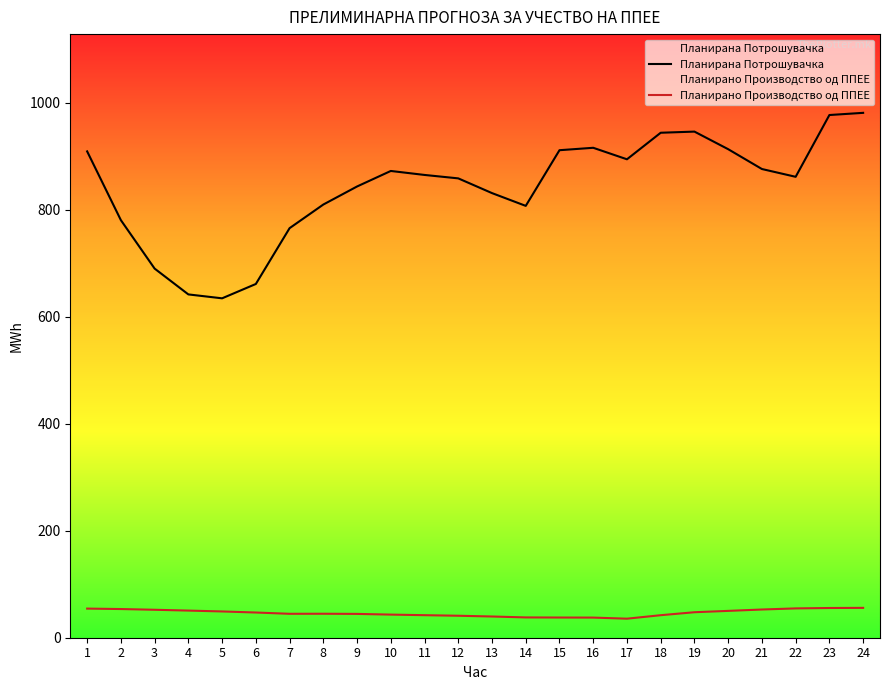

What is the difference between the highest and lowest values at 16?

877.8